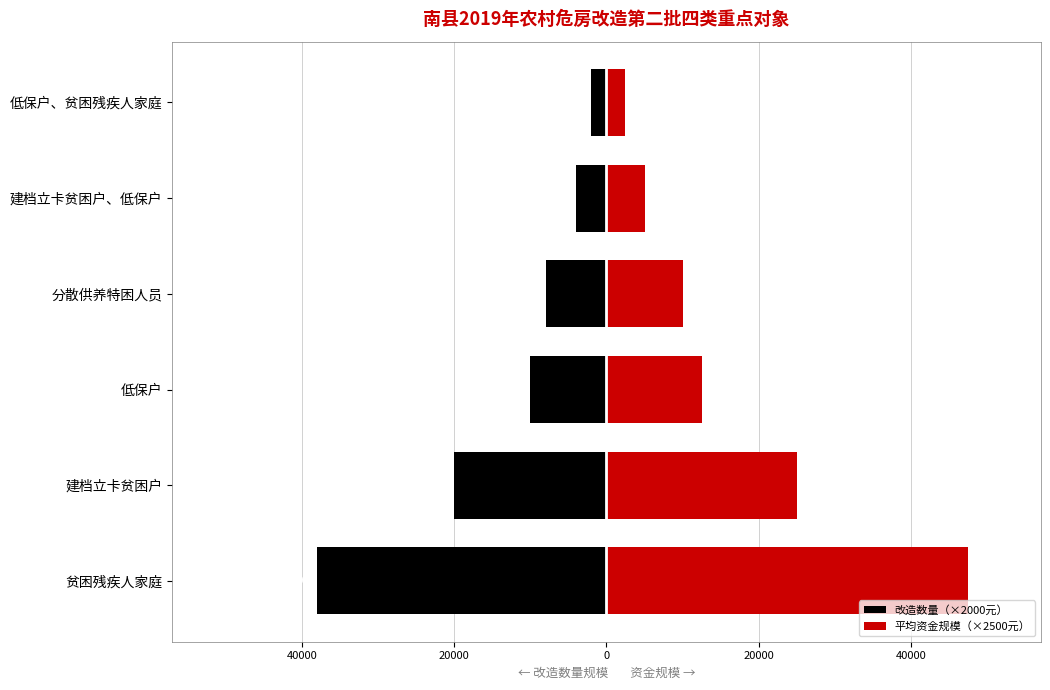

Which series changed the most between 建档立卡贫困户 and 建档立卡贫困户、低保户?

平均资金规模（×2500元）